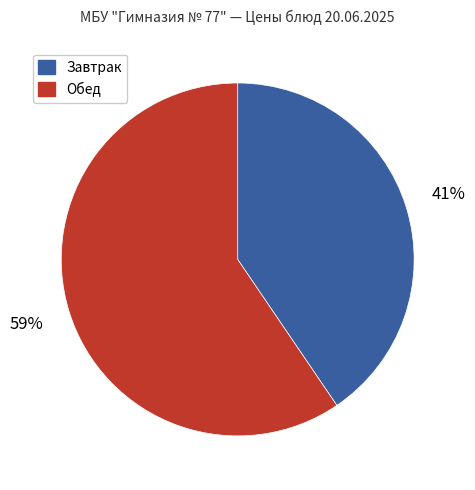

Do Завтрак and Обед together represent more than half of the pie?

Yes